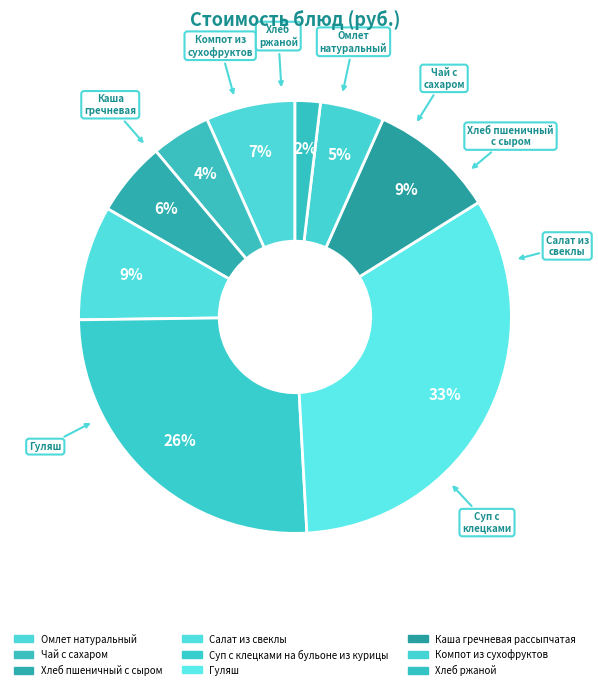

Count the number of slices in the pie.

9